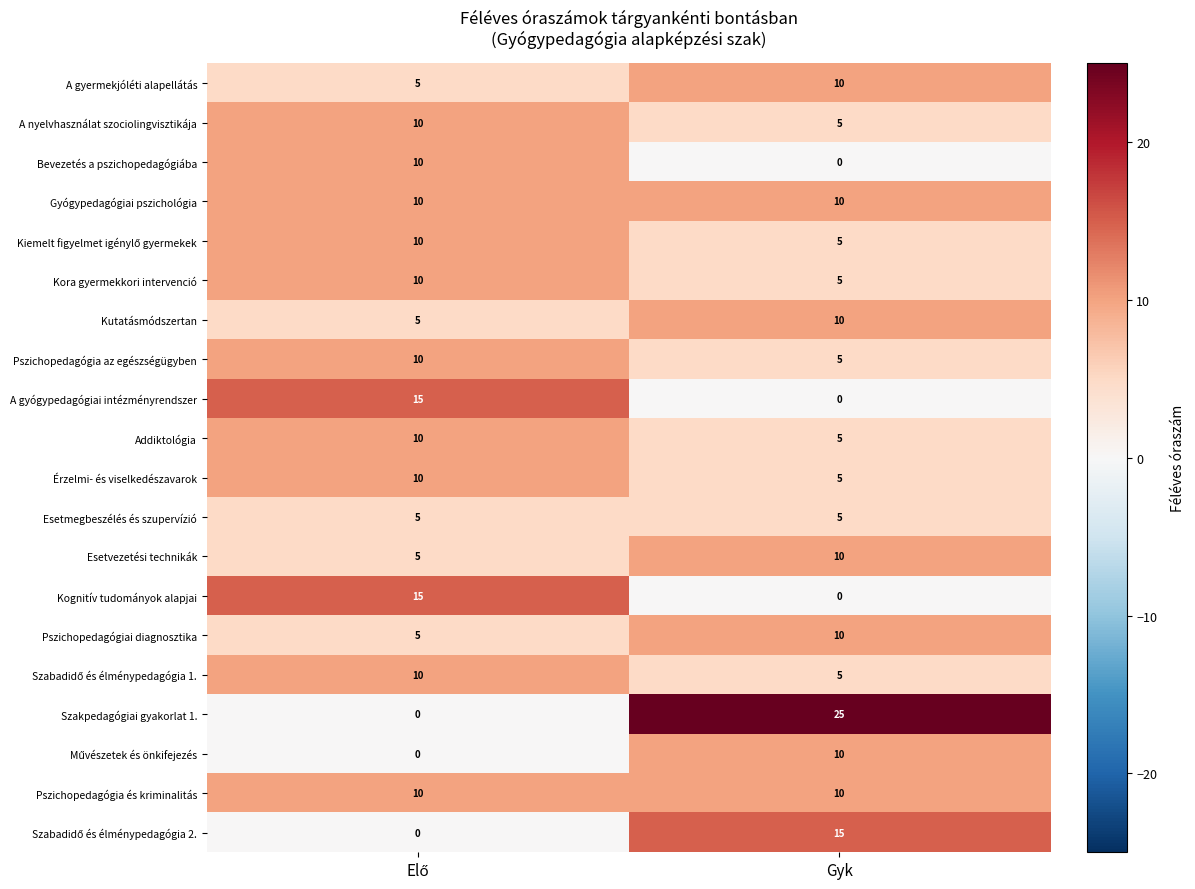

Which series has the widest spread of values?

Szakpedagógiai gyakorlat 1.